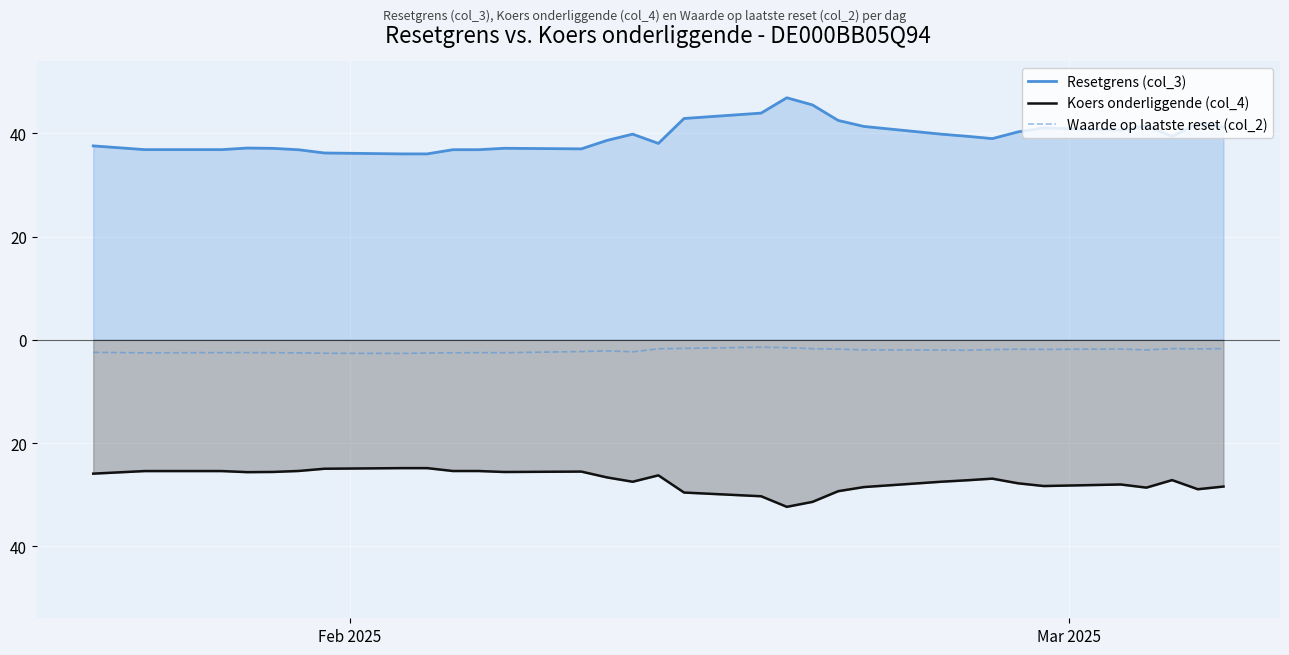

What are all the series names shown in the legend?

Resetgrens (col_3), Koers onderliggende (col_4), Waarde op laatste reset (col_2)